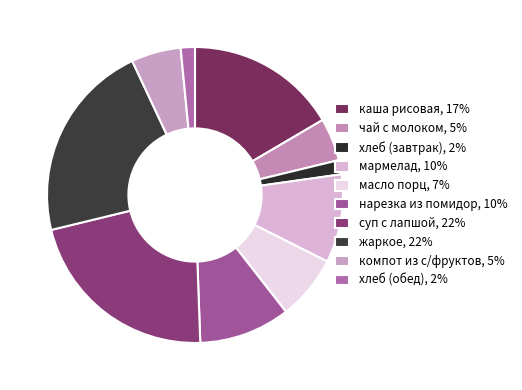

Count the number of slices in the pie.

10